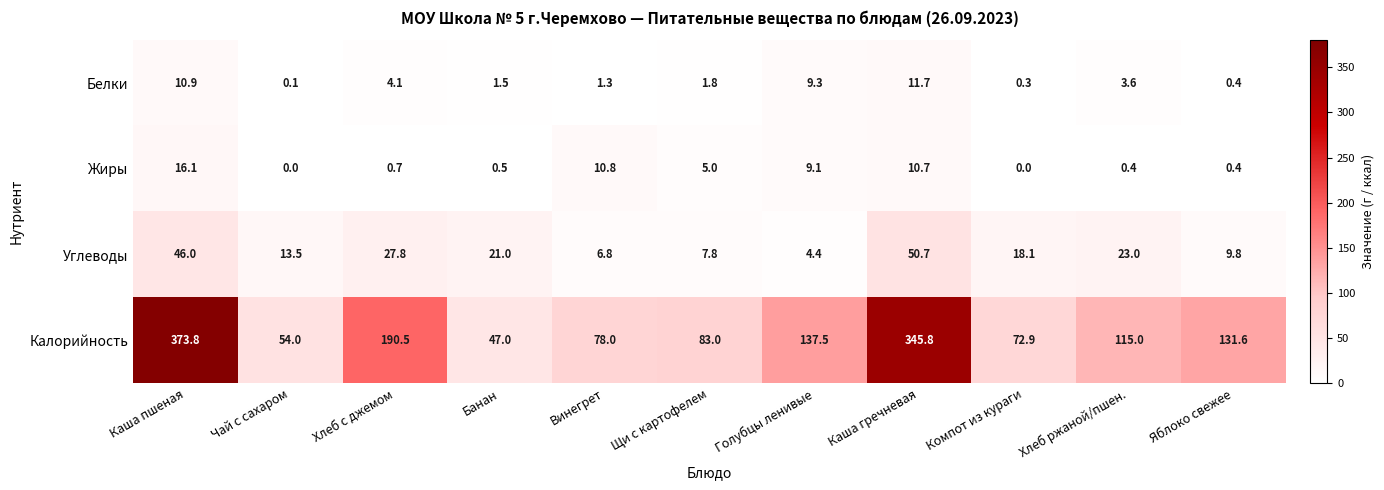

Rank the series at Чай с сахаром from lowest to highest value.

Жиры, Белки, Углеводы, Калорийность